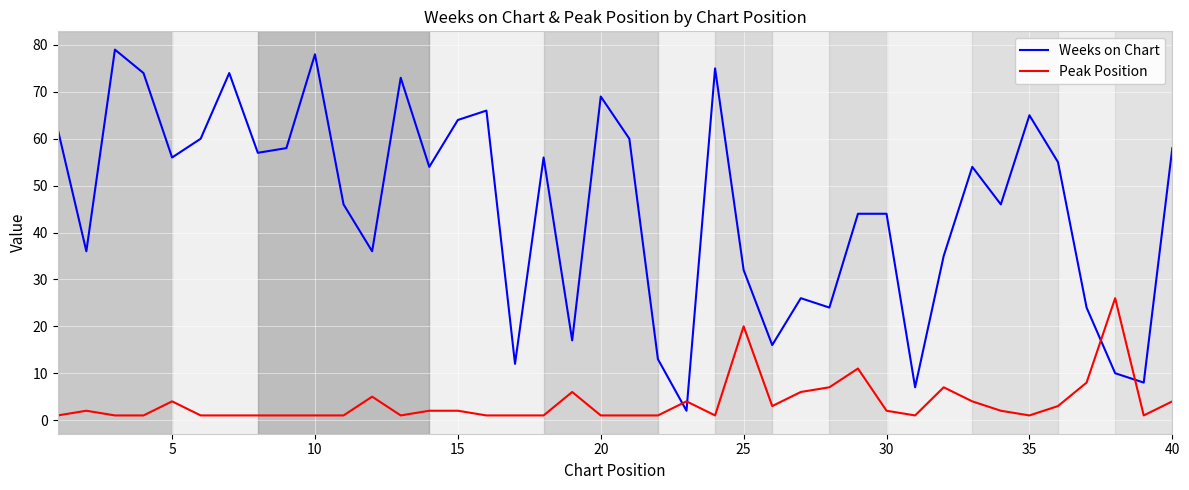

List the series in order of their overall mean, highest first.

Weeks on Chart, Peak Position